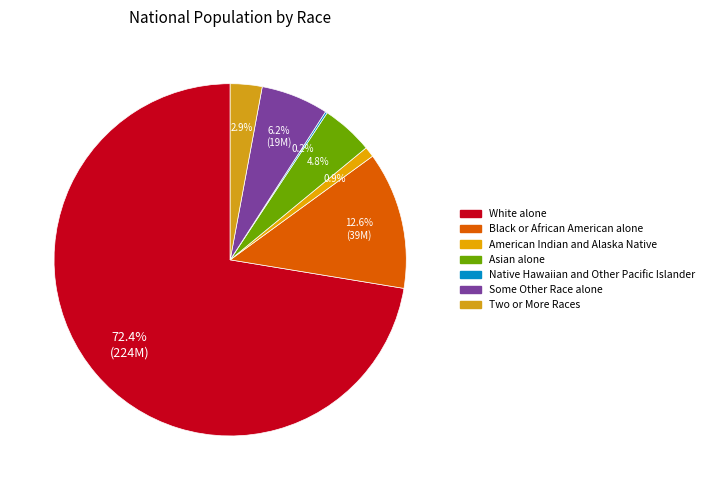

How many slices are in this pie chart?

7